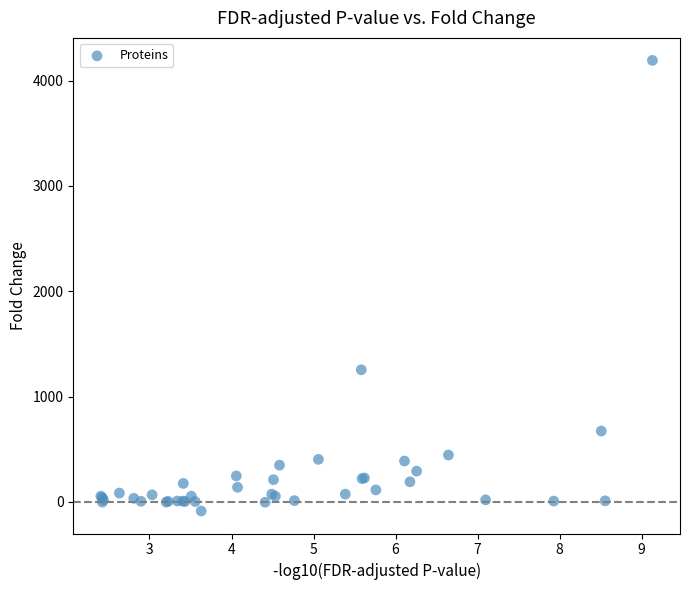

What Y value in the scatter plot is closest to 2052?

1253.8